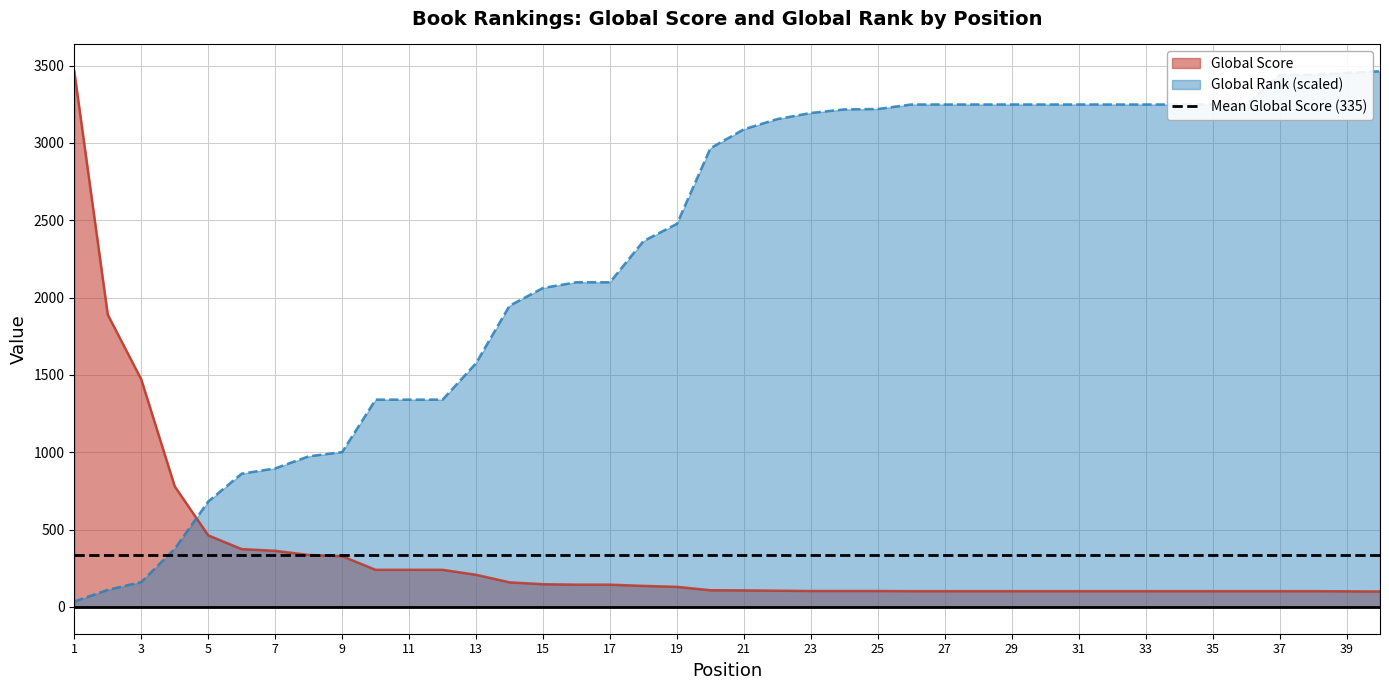

At how many categories does at least one series exceed 2410?

23